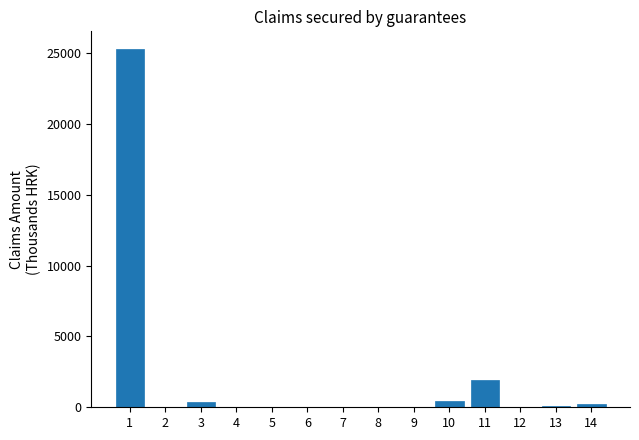

The value at 1 is 5613.1. True or false?

False